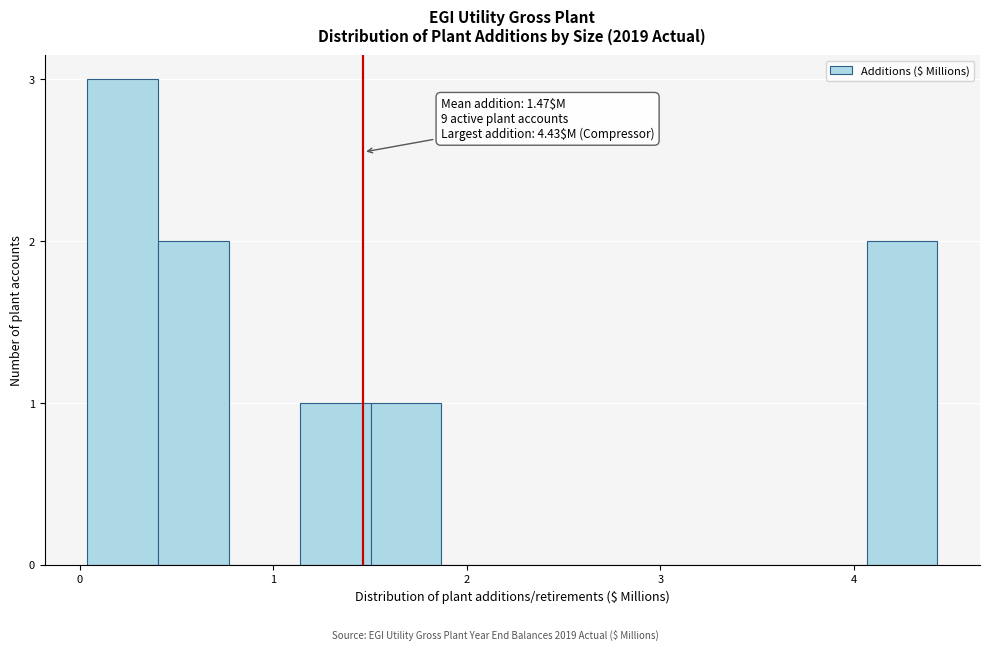

Read against the x-axis, roughly where is the centre of the tallest bar?

0.2